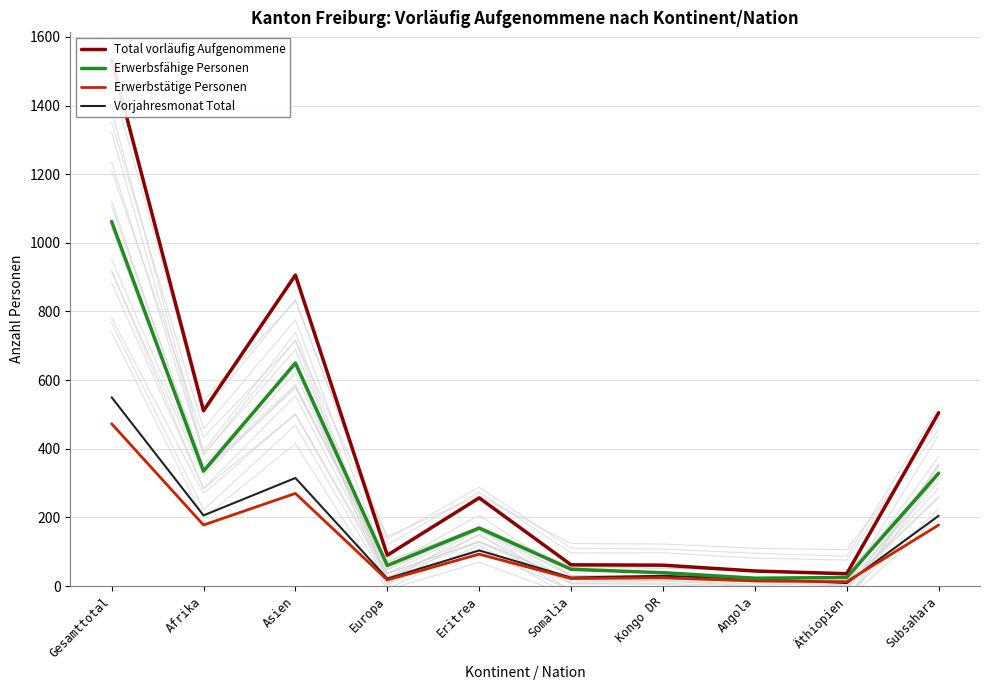

List the labels in order of Total vorläufig Aufgenommene value, smallest first.

Äthiopien, Angola, Kongo DR, Somalia, Europa, Eritrea, Subsahara, Afrika, Asien, Gesamttotal